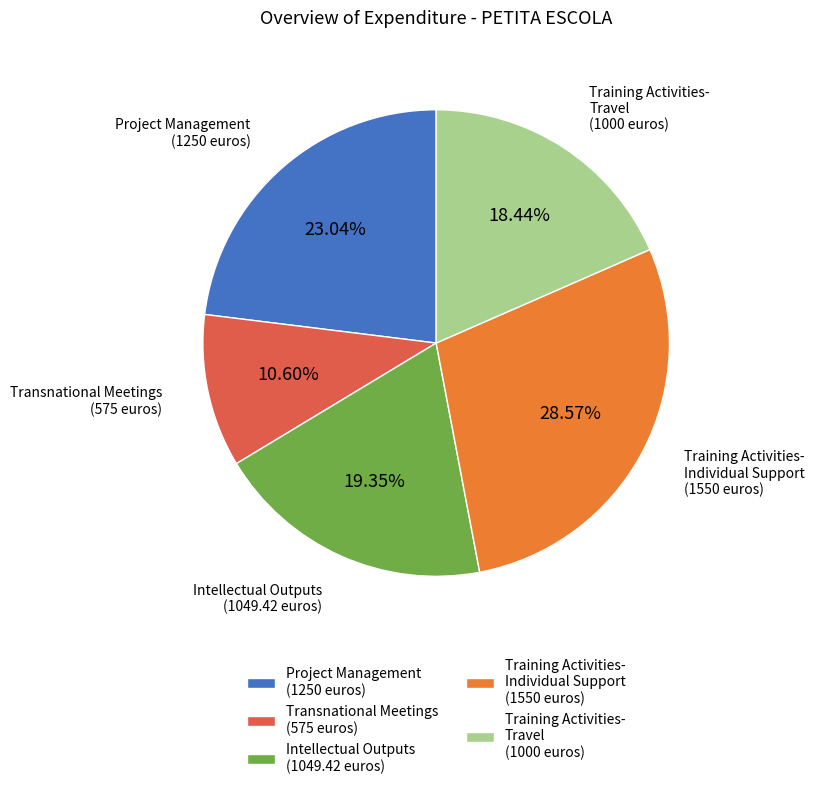

Is there any slice that represents more than half of the pie?

No